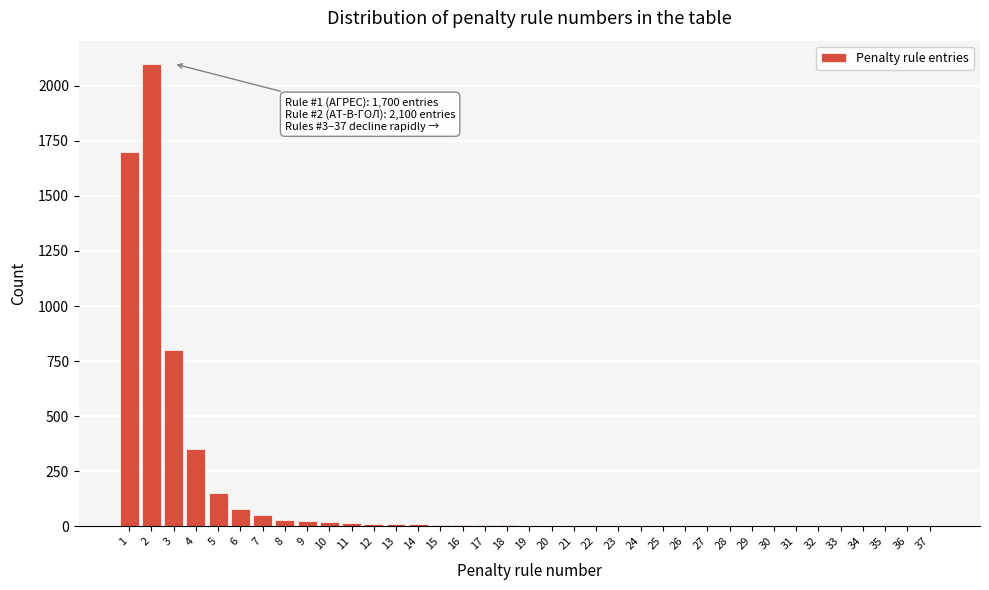

What is the maximum value shown in the chart?

2100